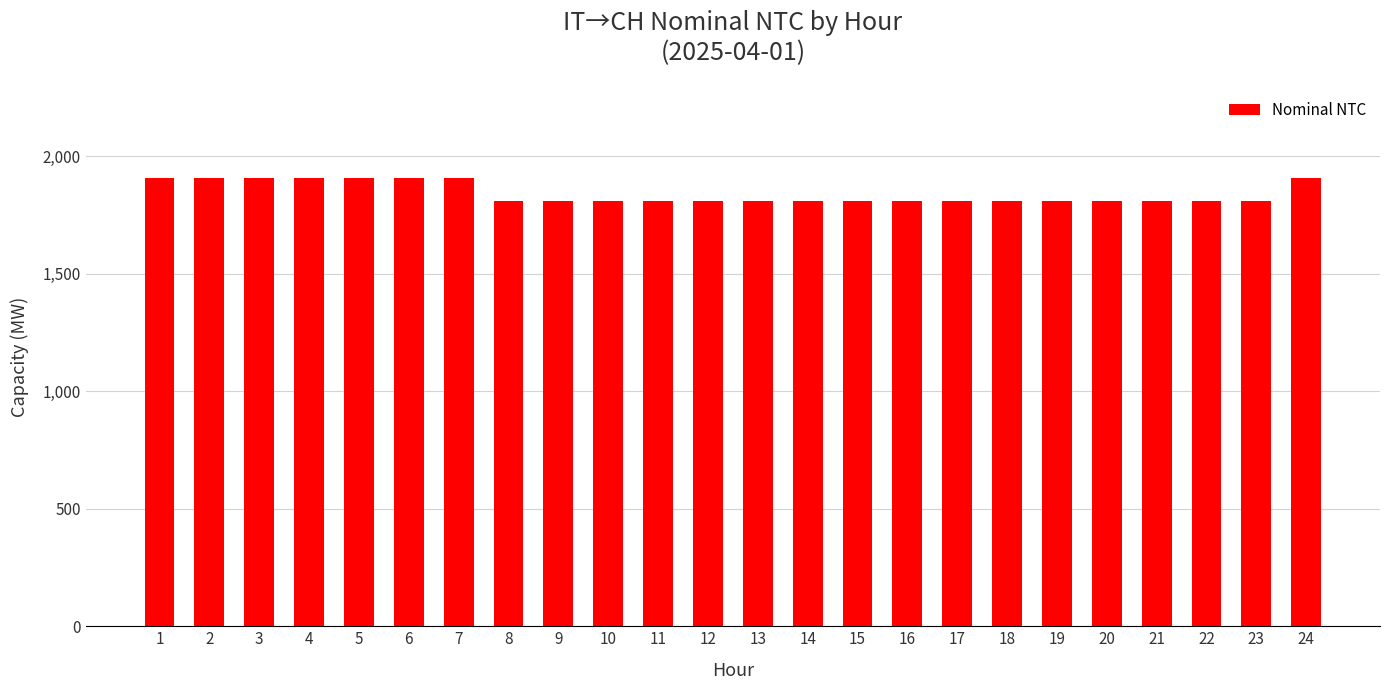

The chart shows a value of 3059 at 12. True or false?

False